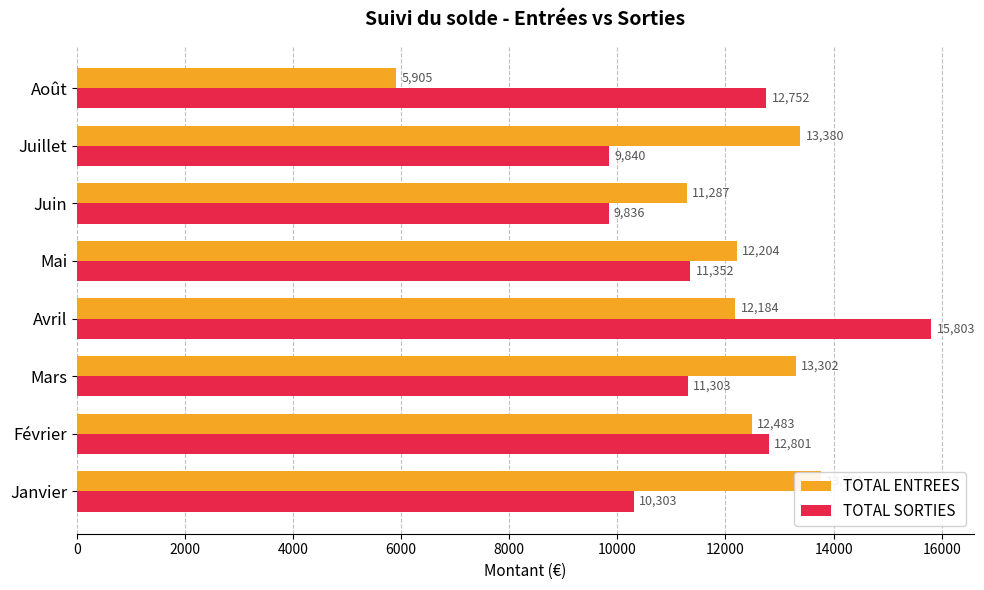

What is the smallest value displayed?

5905.0